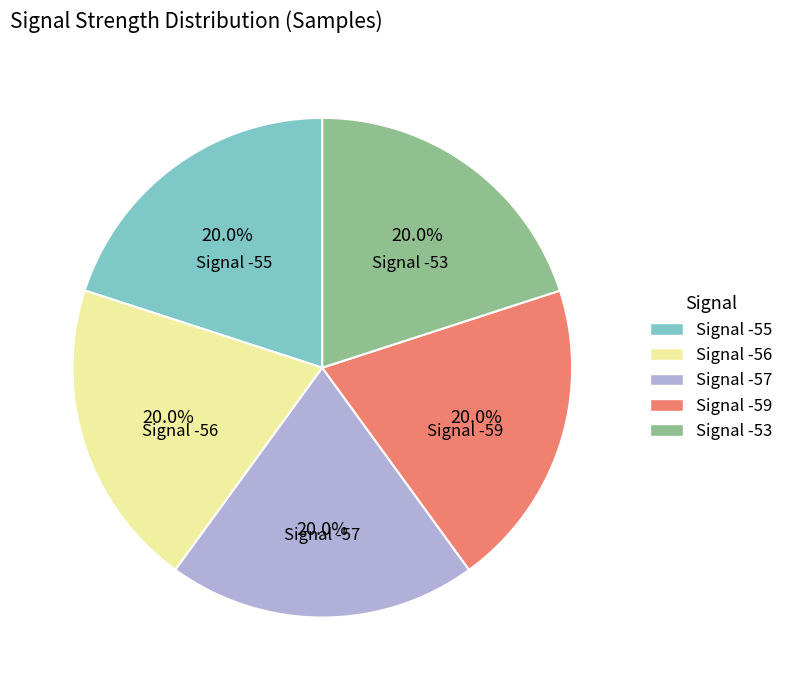

Is there a majority slice in this chart?

No